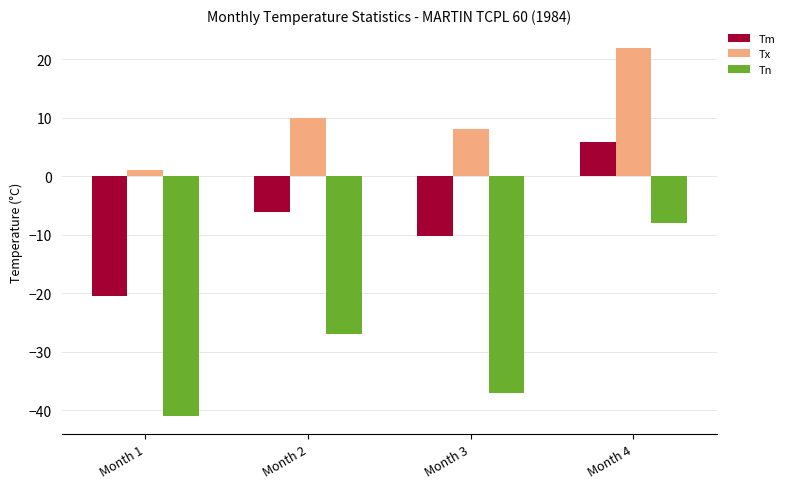

What is the total value across all series at Month 2?

-23.2